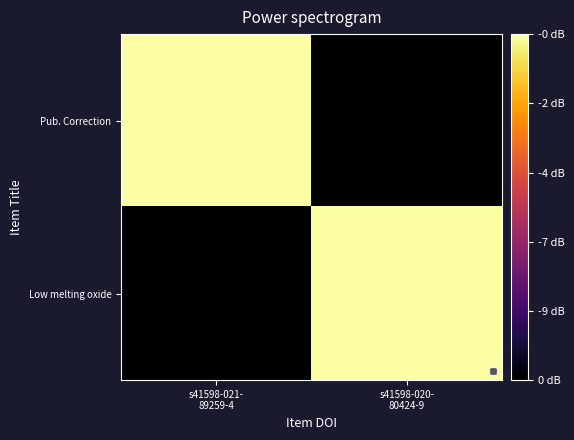

The Pub. Correction series shows -1 at s41598-021- 89259-4. True or false?

False